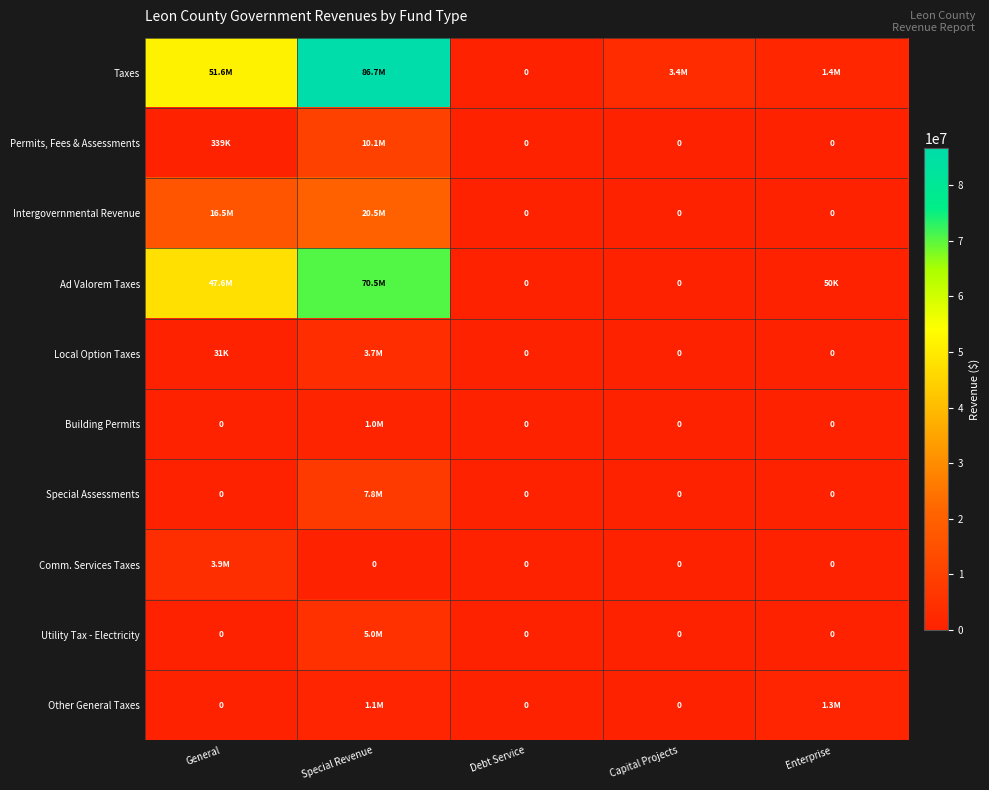

What is the maximum value shown in the chart?

86714812